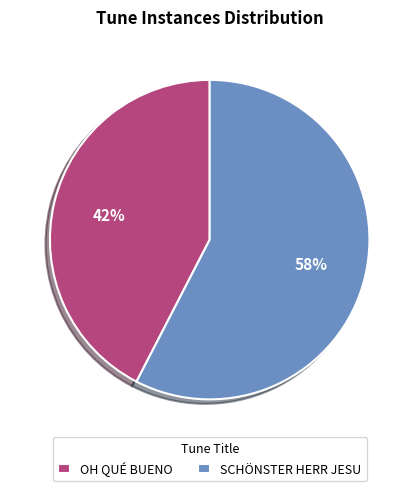

Which category has the biggest portion of the pie?

SCHÖNSTER HERR JESU